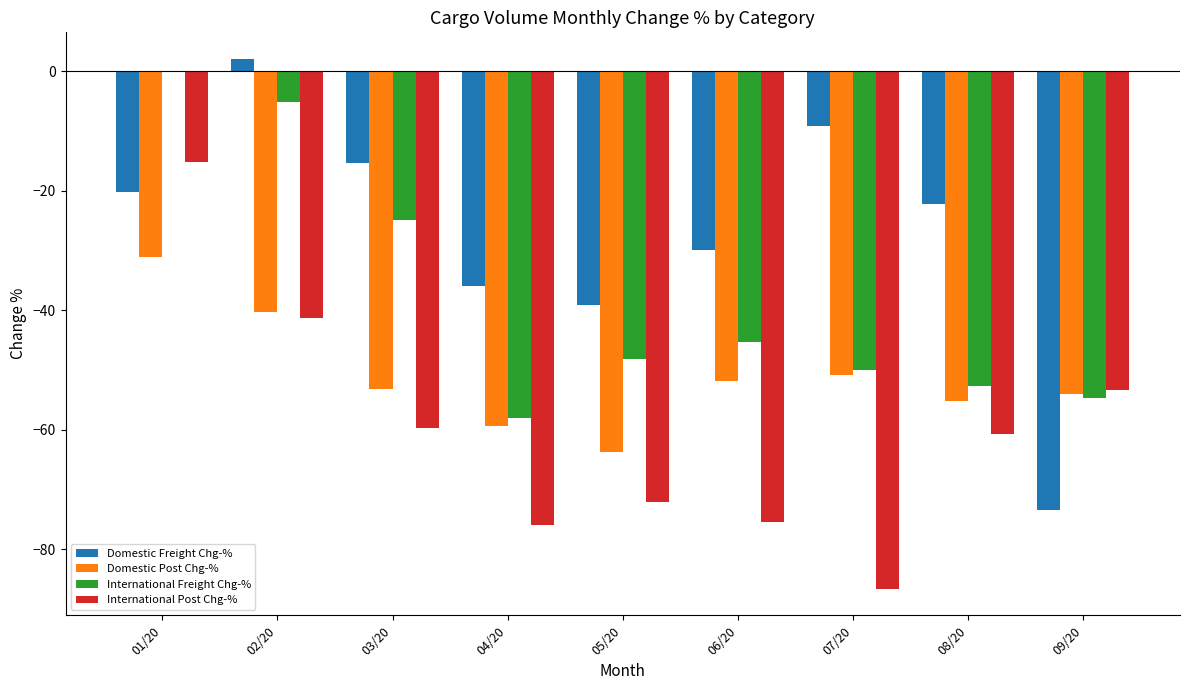

Which series has the largest total across all categories?

Domestic Freight Chg-%